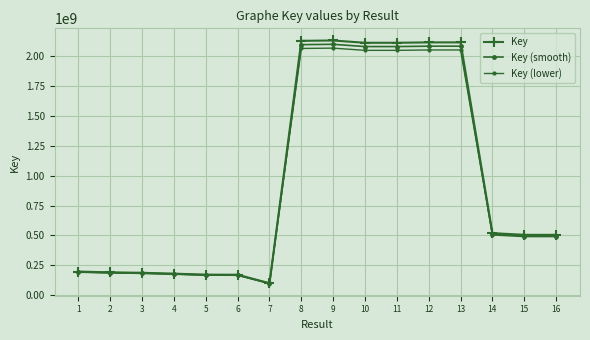

True or false: Key (lower) and Key cross at least once.

False